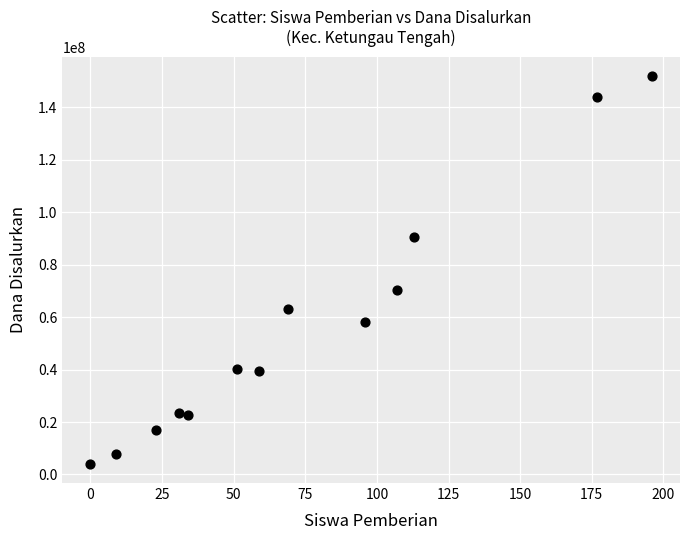

What is the range of Y values (max minus min)?

147750000